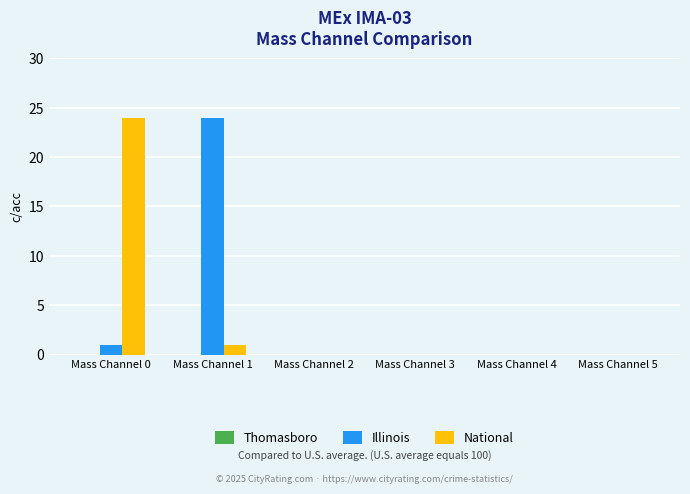

Between Mass Channel 0 and Mass Channel 5, which series saw the biggest shift?

National